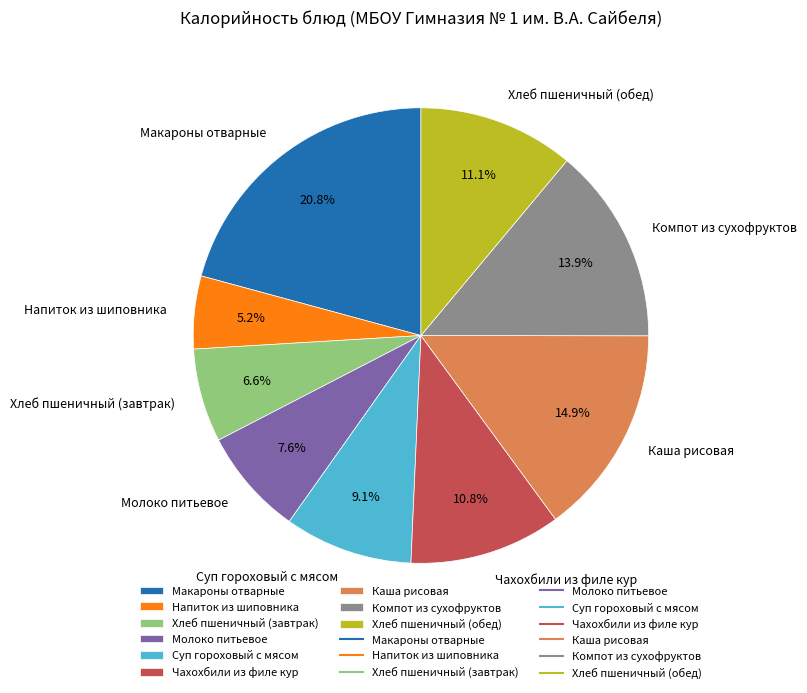

To the nearest percent, what portion does Молоко питьевое represent?

8%